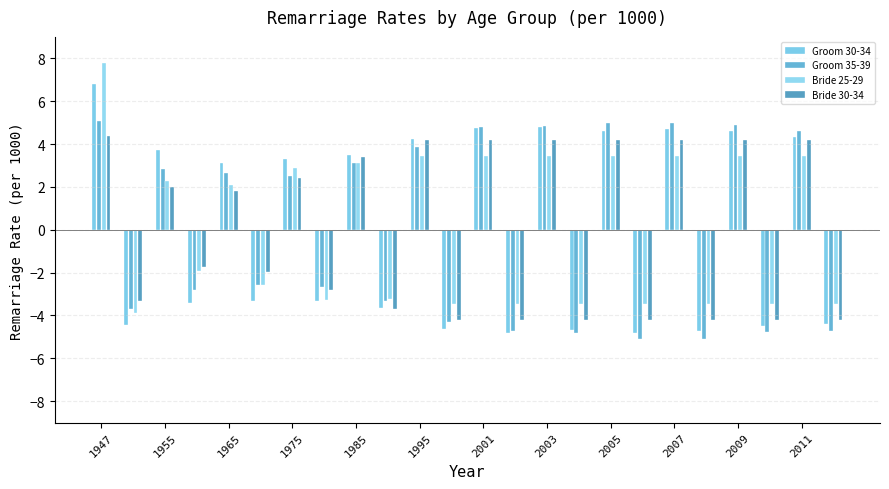

What is the value of the Groom 35-39 bar at the 2nd from the left?

-3.7